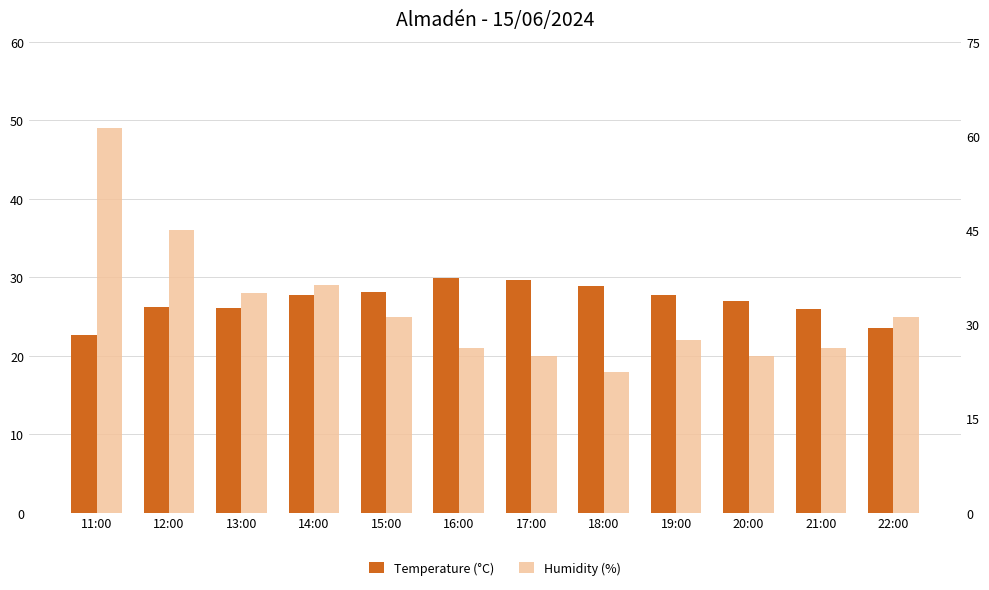

What is the maximum value shown in the chart?

49.0